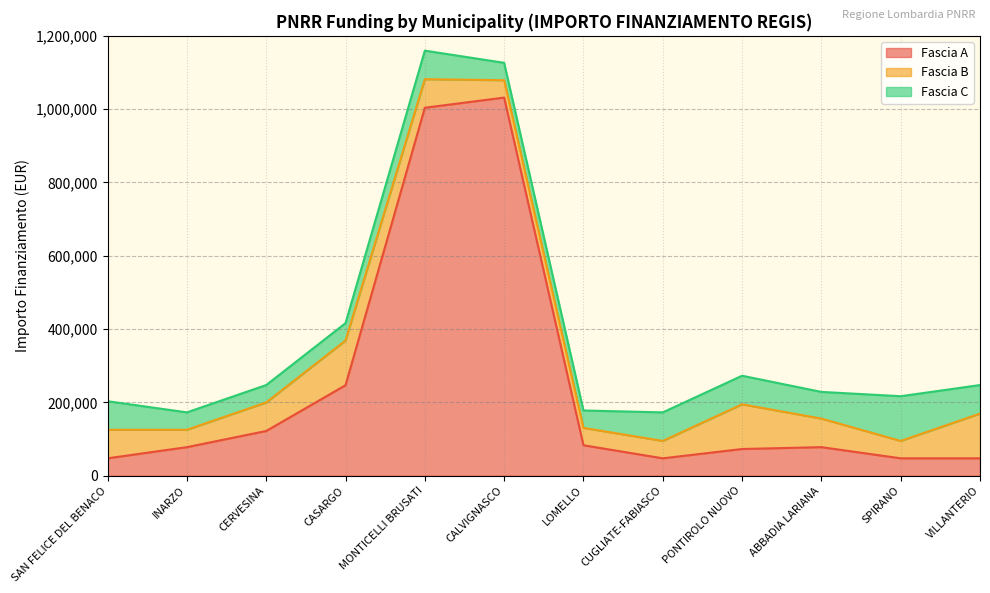

Does the chart display data point markers on the line(s)?

No